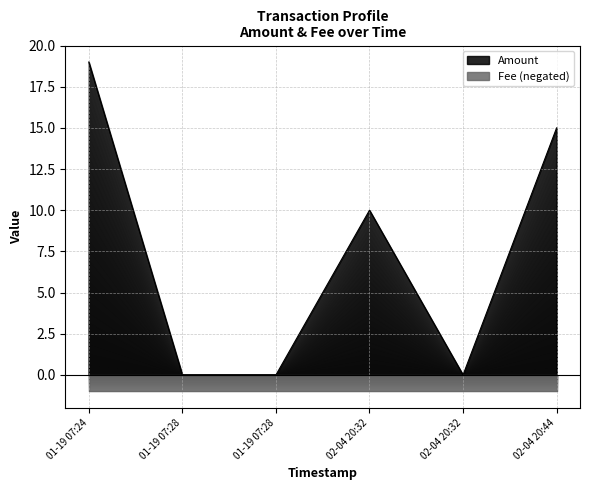

Which label corresponds to the smallest value in the chart?

01-19 07:28